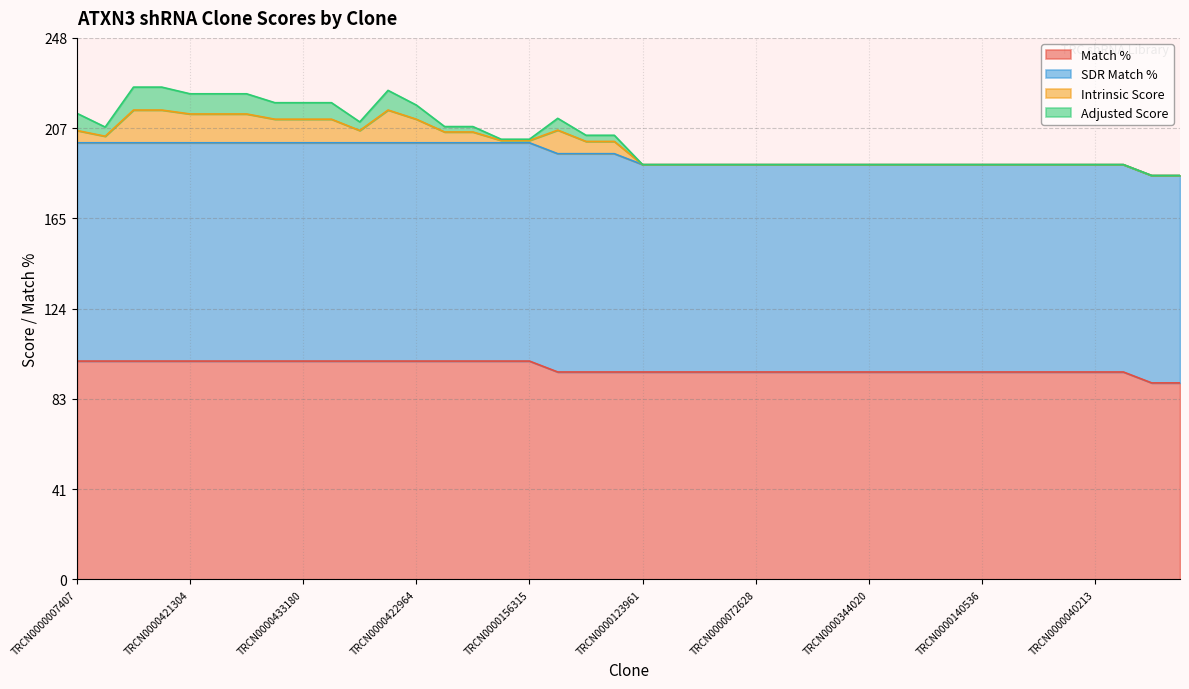

How many series are shown in this chart?

4